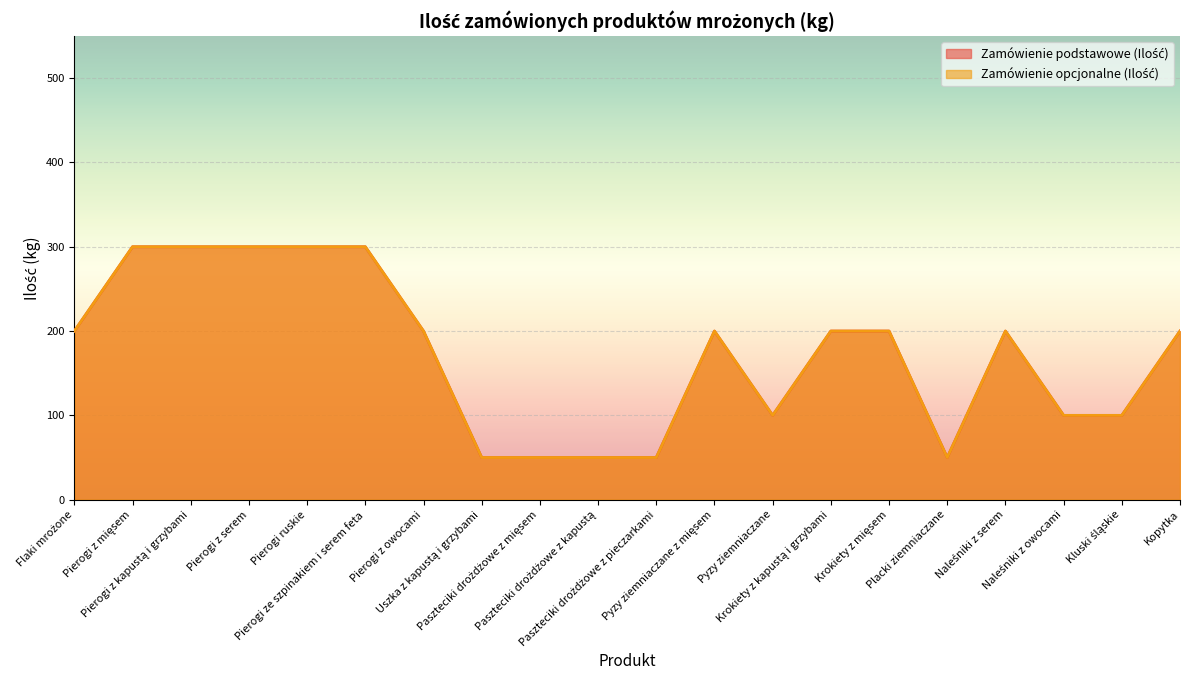

What is the total value across all series at Pyzy ziemniaczane?

200